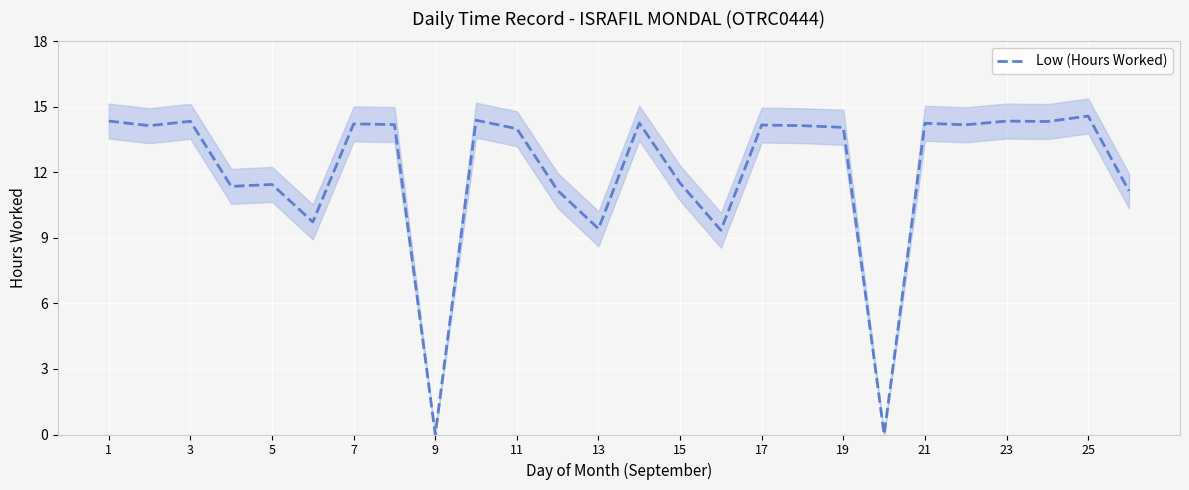

True or false: there are more than 1 points higher than both neighbors.

True